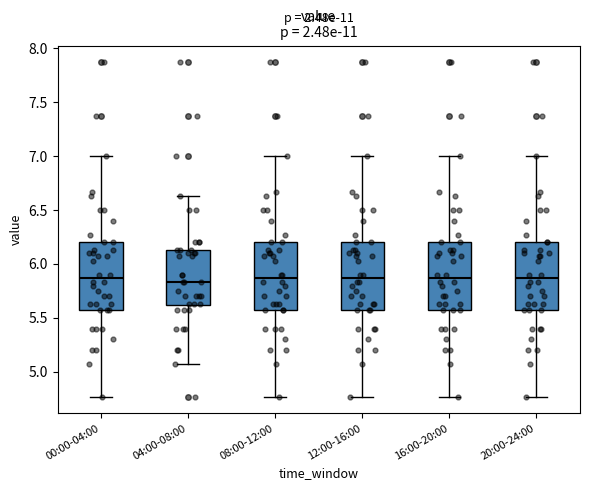

Reading left to right, read every box against the y-axis: the position of its median line, the range the box covers, and the ends of its whiskers. The values are not printed on the chart, so give them approximately, as read against the axis.

00:00-04:00: median 5.85, box 5.55 to 6.20, whiskers 4.75 to 7.00
04:00-08:00: median 5.85, box 5.60 to 6.15, whiskers 5.05 to 6.65
08:00-12:00: median 5.85, box 5.55 to 6.20, whiskers 4.75 to 7.00
12:00-16:00: median 5.85, box 5.55 to 6.20, whiskers 4.75 to 7.00
16:00-20:00: median 5.85, box 5.55 to 6.20, whiskers 4.75 to 7.00
20:00-24:00: median 5.85, box 5.55 to 6.20, whiskers 4.75 to 7.00